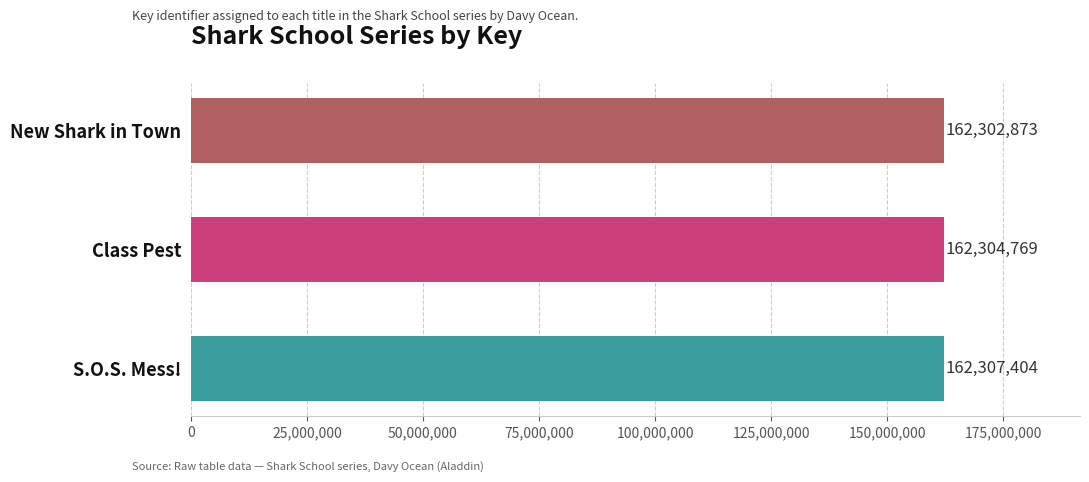

What is the difference between the values at S.O.S. Mess! and Class Pest?

2635